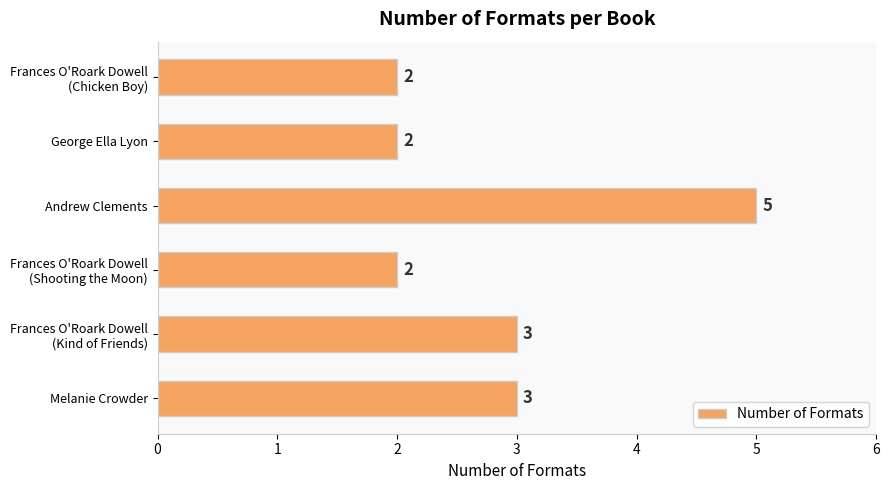

What is the difference between the maximum and minimum values?

3